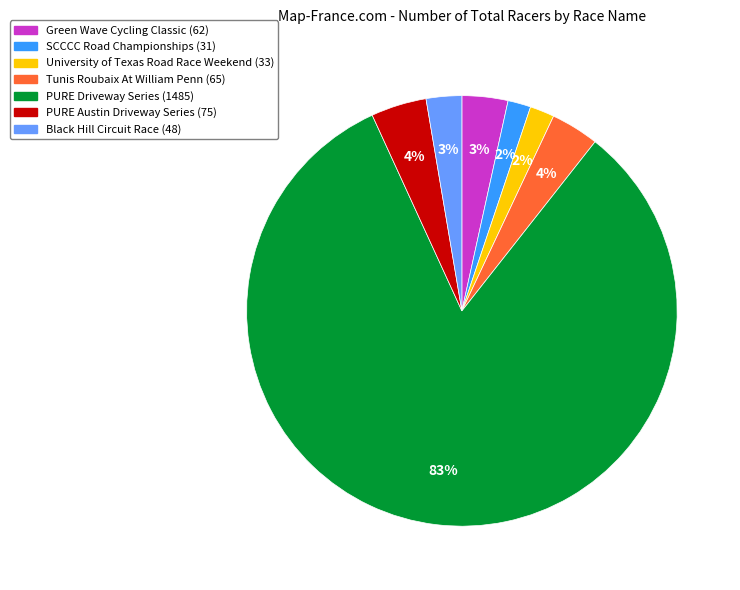

Does any single category account for the majority?

Yes